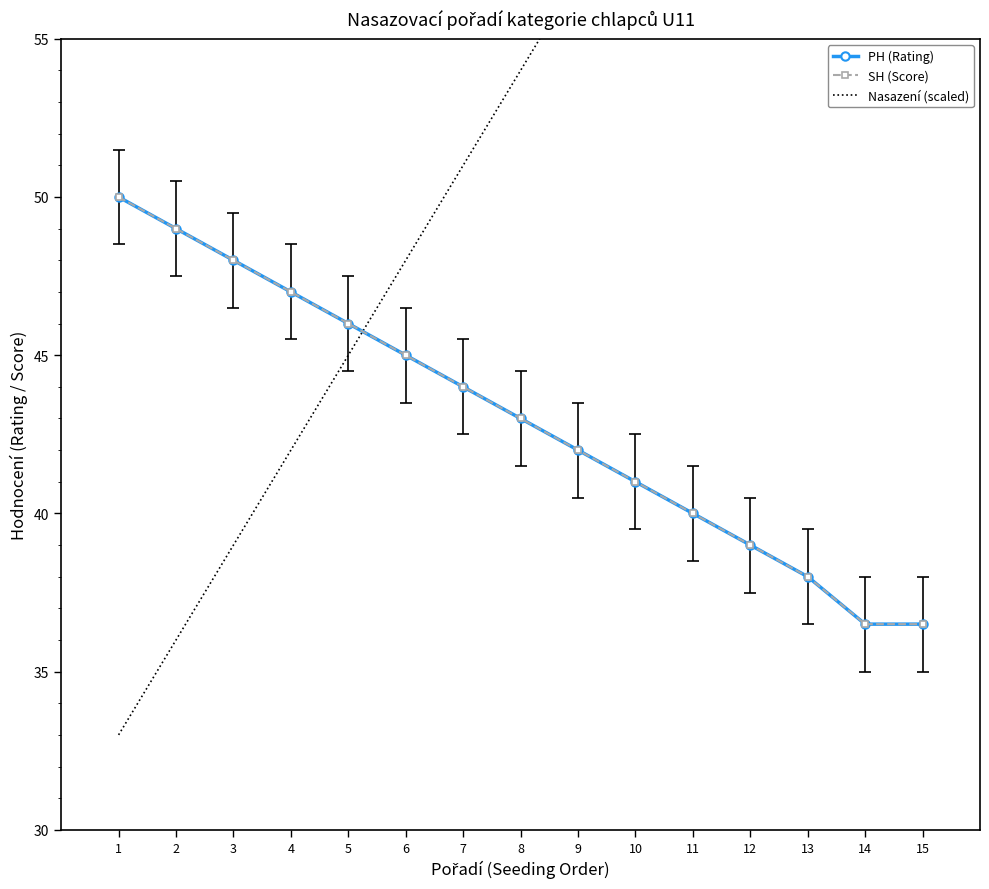

At which label does PH (Rating) reach its minimum?

14